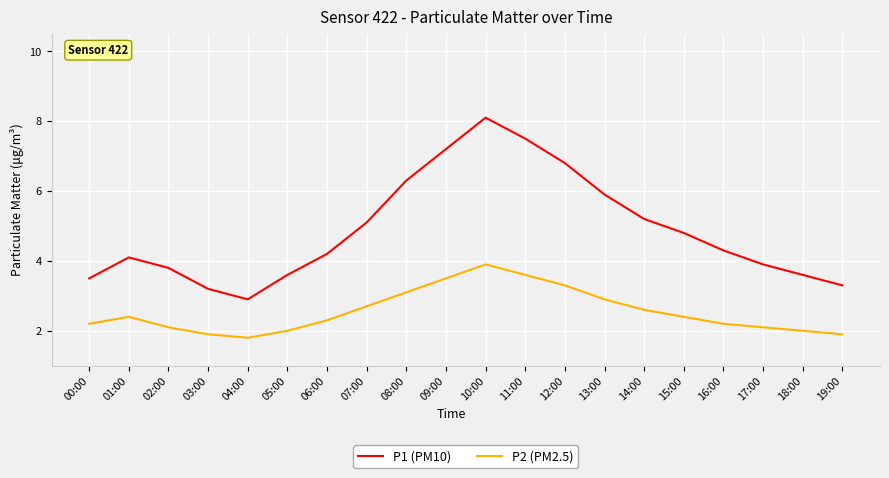

The P2 (PM2.5) series shows 5.0 at 09:00. True or false?

False